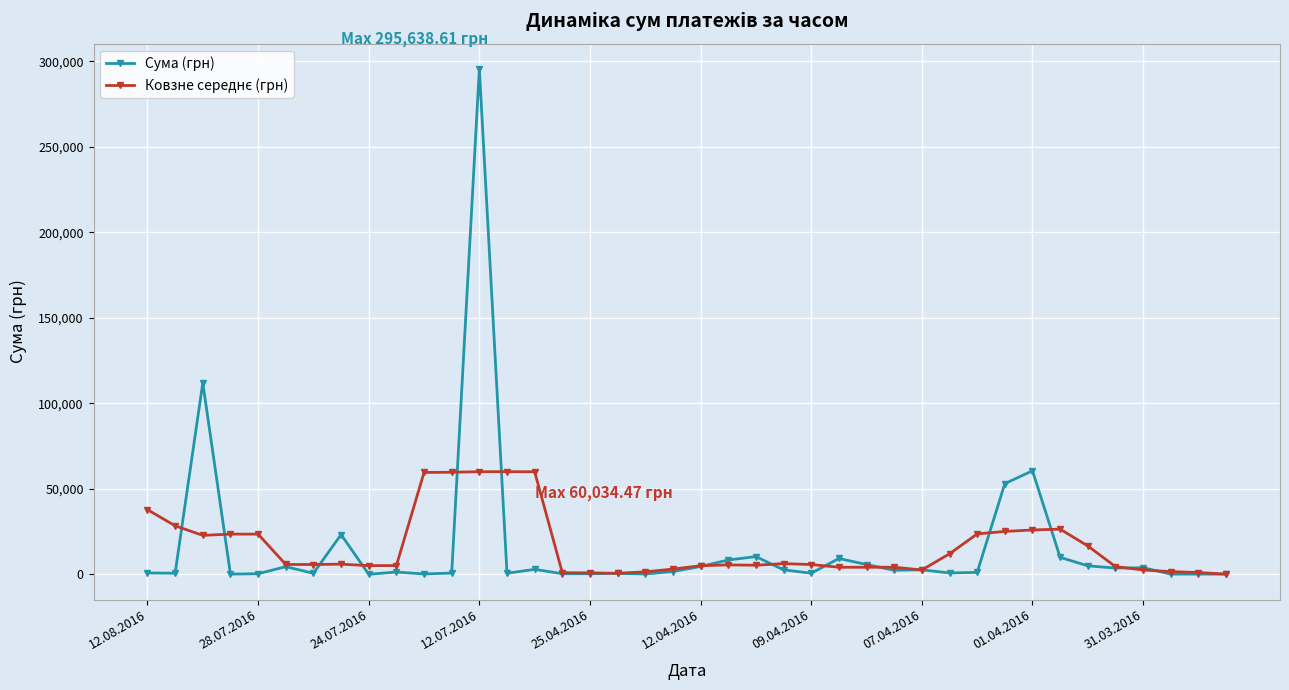

At how many categories does at least one series exceed 41720?

8